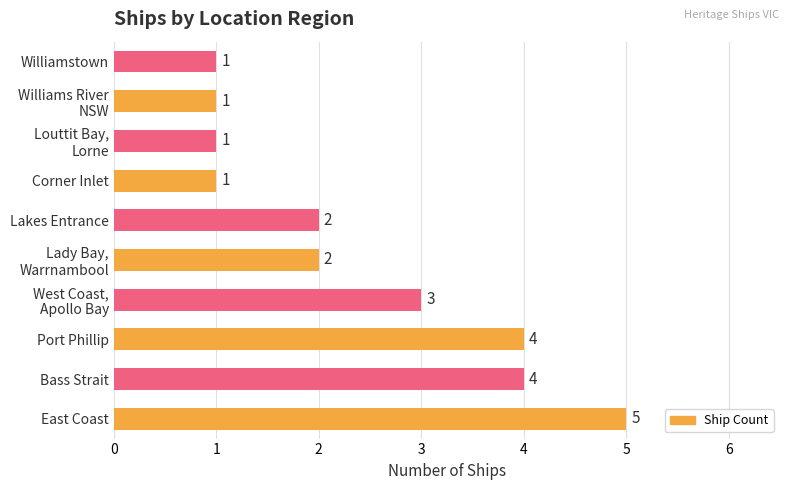

What is the difference between the second highest and second lowest values?

3